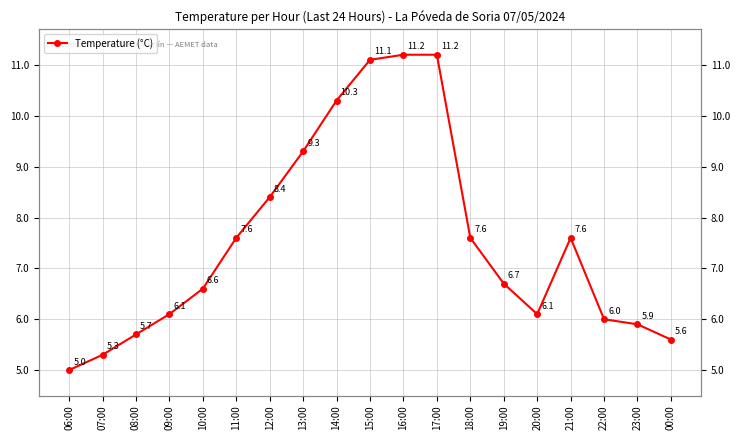

Rank the categories by value from lowest to highest.

06:00, 07:00, 00:00, 08:00, 23:00, 22:00, 09:00, 20:00, 10:00, 19:00, 11:00, 18:00, 21:00, 12:00, 13:00, 14:00, 15:00, 16:00, 17:00